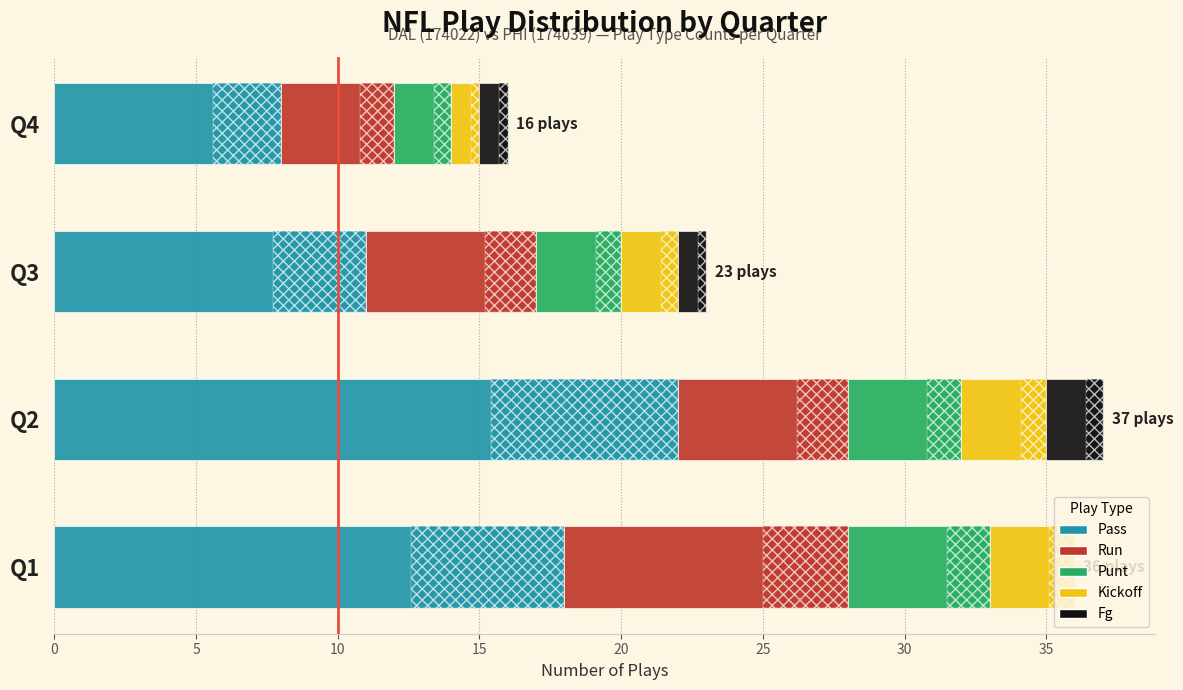

How many series are shown in this chart?

5